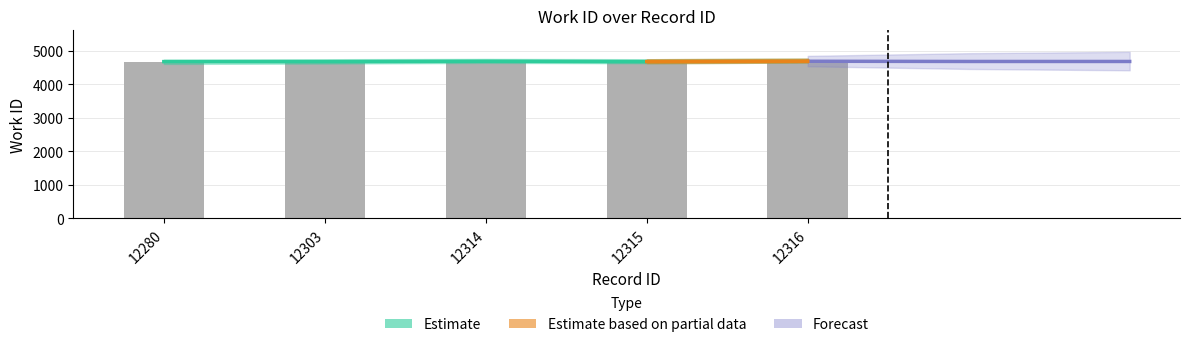

What is the value of the 1st bar from the left?

4669